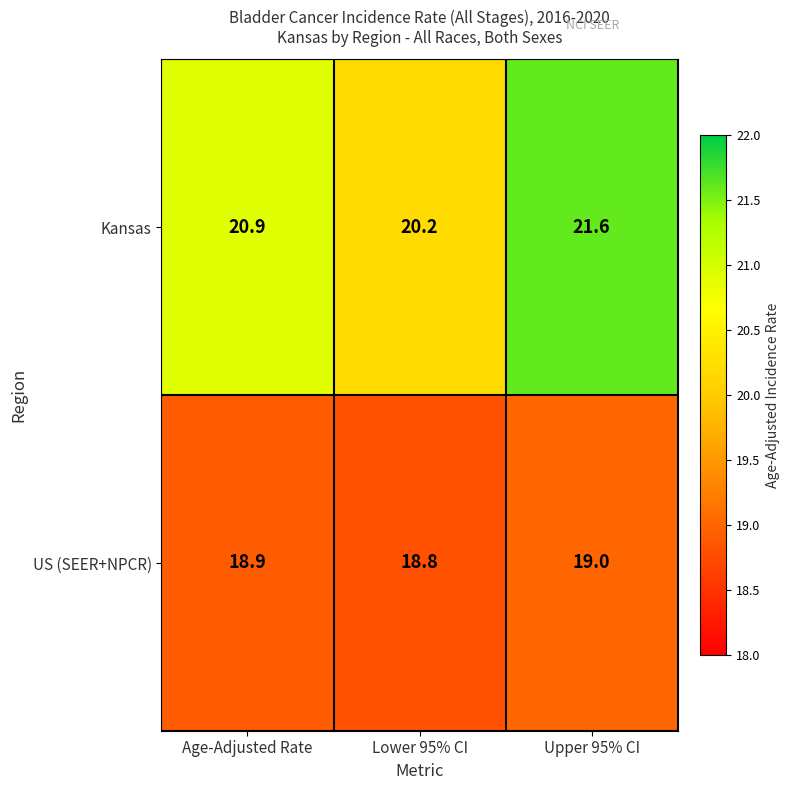

Reading right to left, extract all data points from this chart.

Kansas: 21.6	20.2	20.9
US (SEER+NPCR): 19.0	18.8	18.9